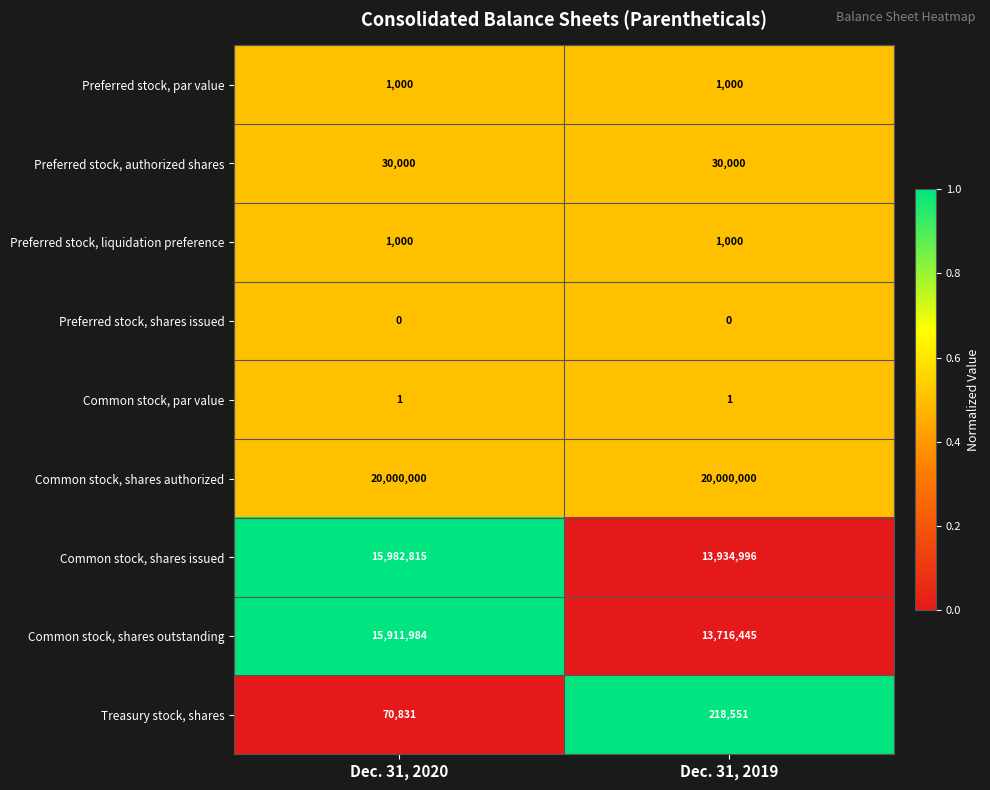

Rank the categories by Common stock, shares issued value from highest to lowest.

Dec. 31, 2020, Dec. 31, 2019